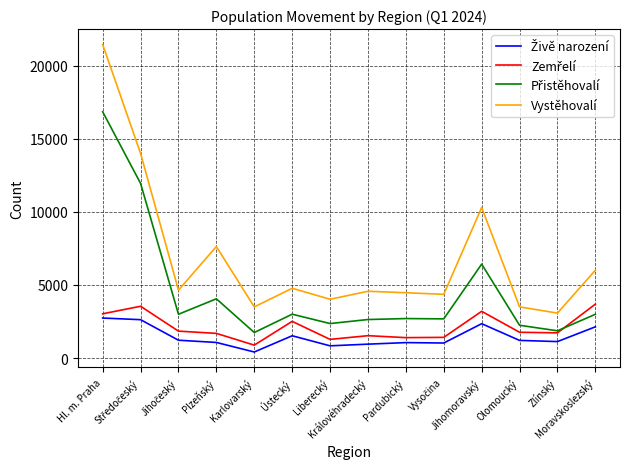

What is the maximum value shown in the chart?

21459